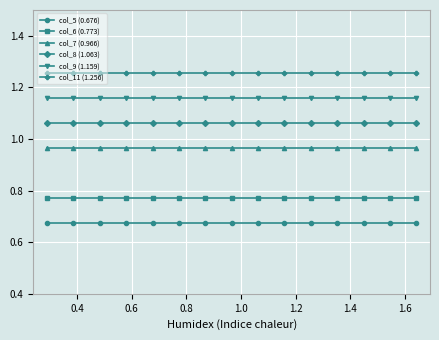

List the series in order of their peak value, highest first.

col_11 (1.256), col_9 (1.159), col_8 (1.063), col_7 (0.966), col_6 (0.773), col_5 (0.676)